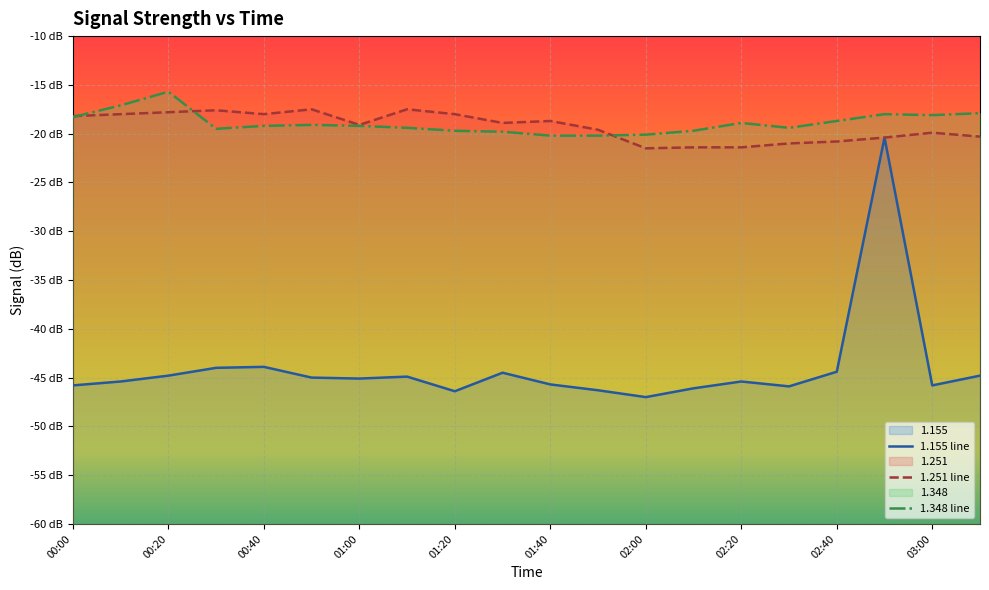

True or false: 1.155 has more than 0 points higher than both neighbors.

True